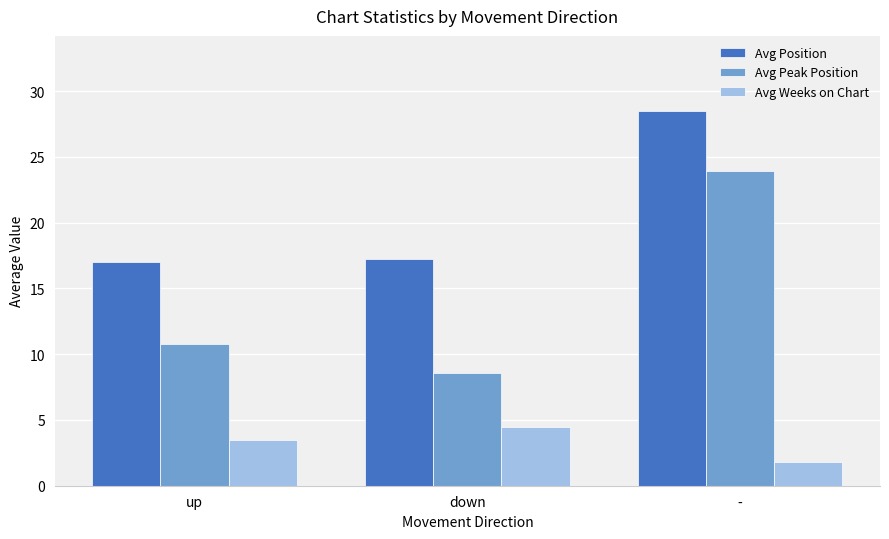

What is the difference between the highest and lowest values at down?

12.7